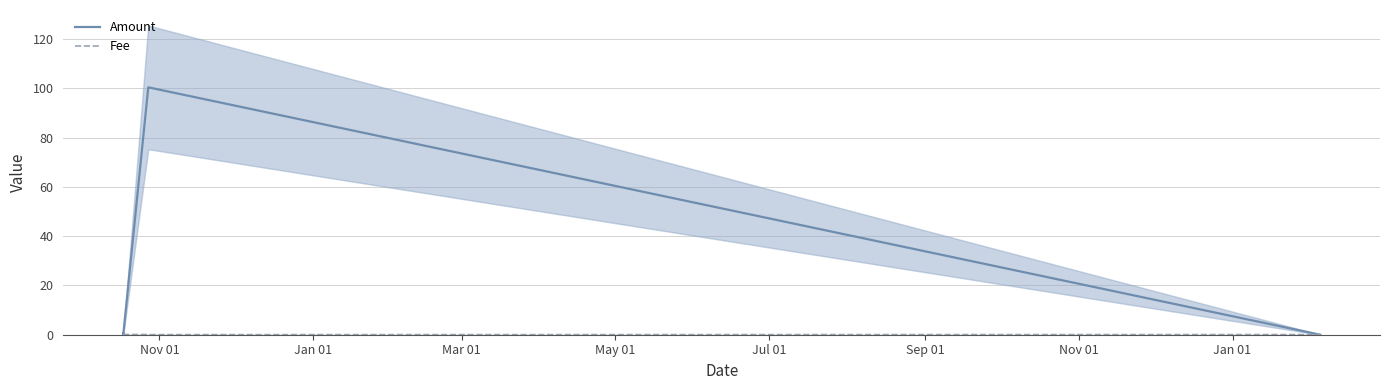

What is the maximum value for Amount?

100.5